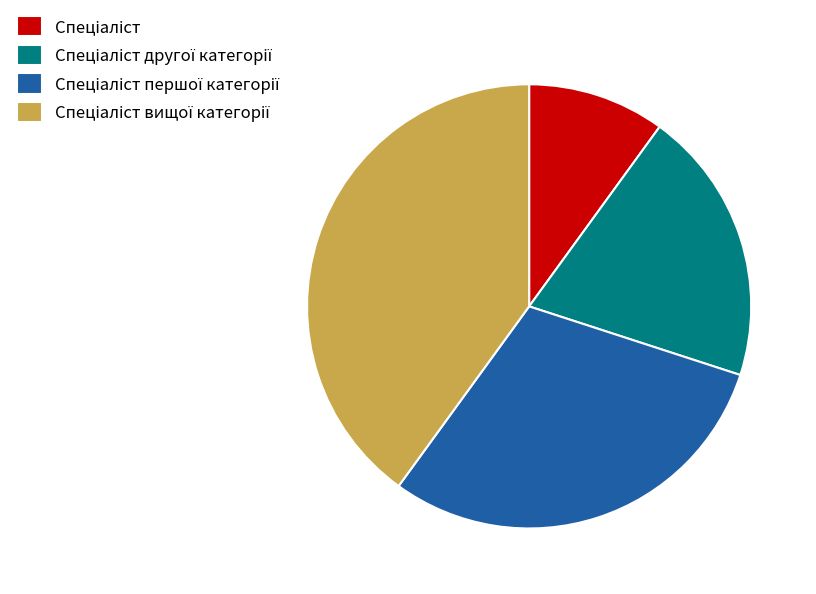

Does any single category account for the majority?

No